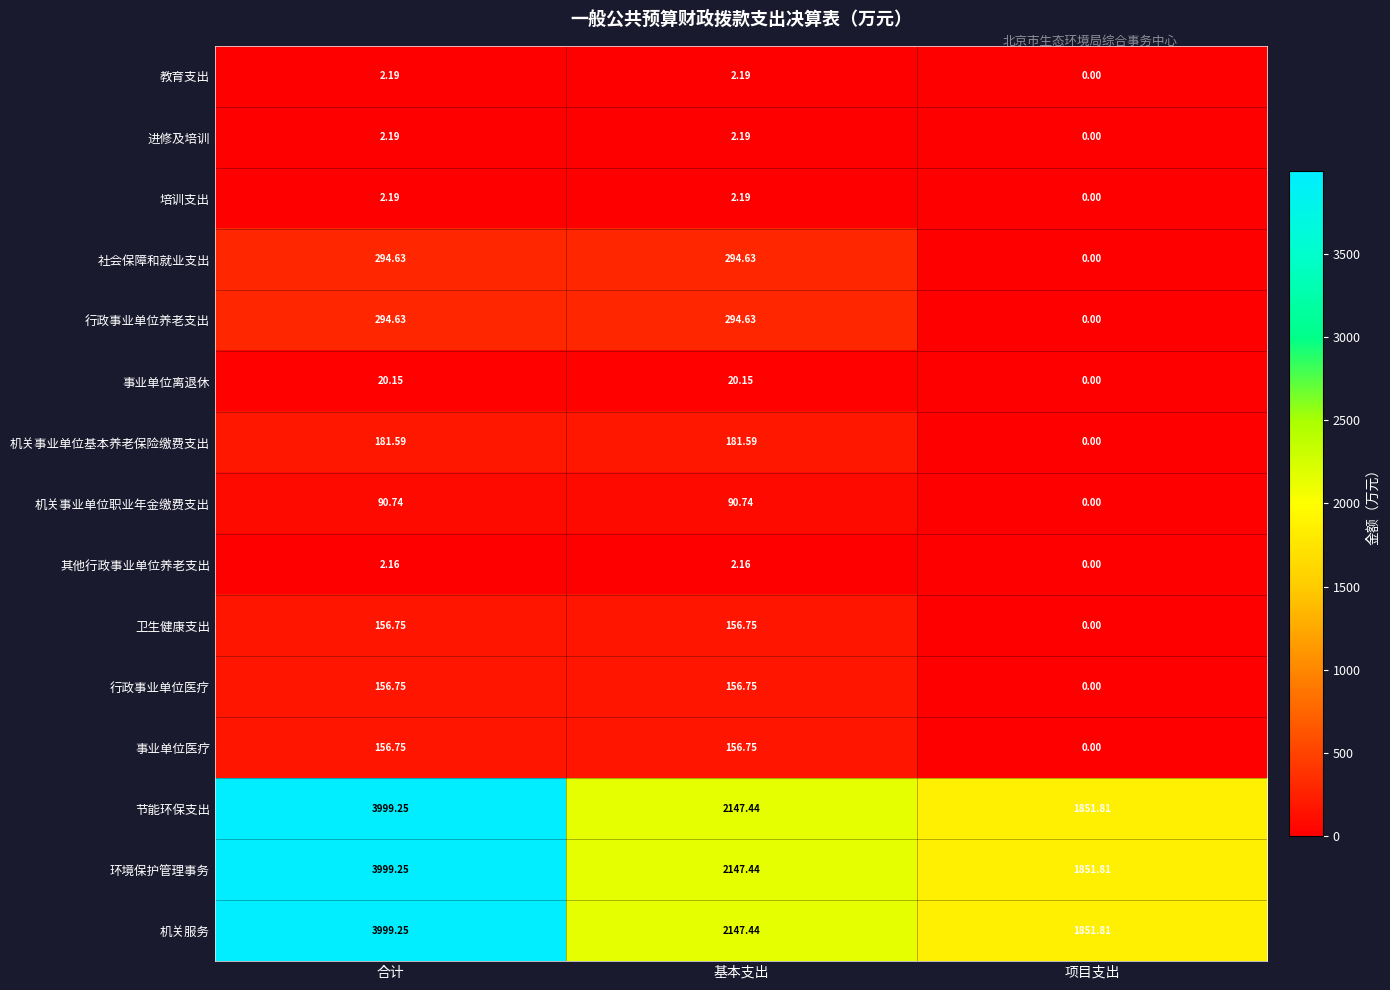

Where does the 行政事业单位养老支出 series first go above 294?

合计